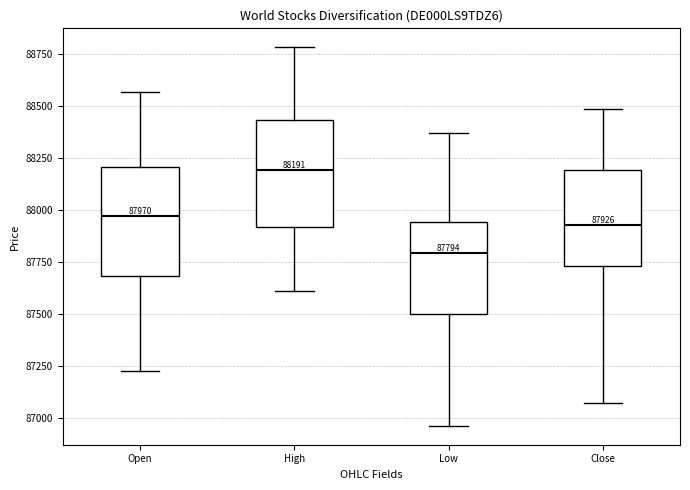

Which box's median line is the lowest?

Low